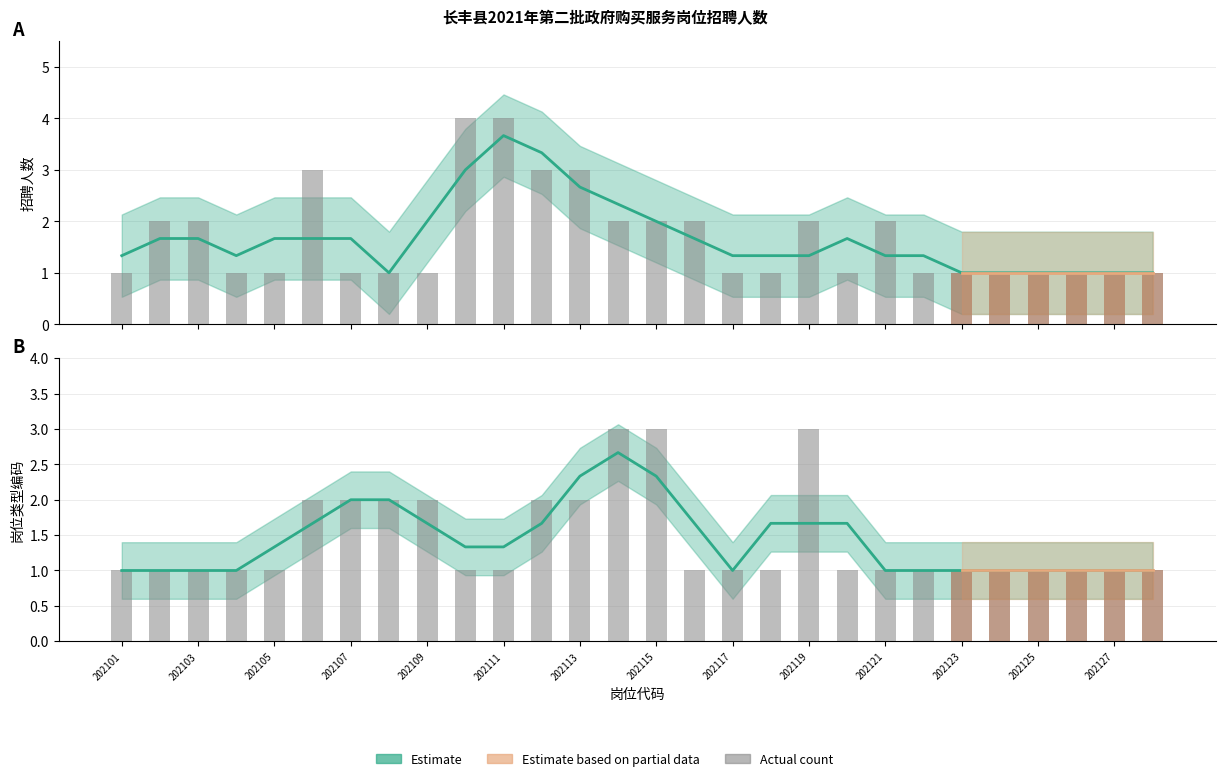

At how many categories does at least one series exceed 2?

8